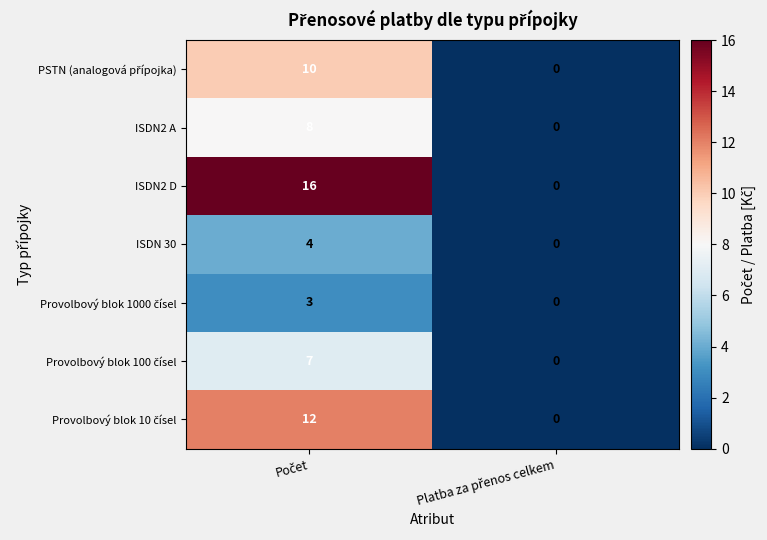

What is the sum of all ISDN2 A values?

8